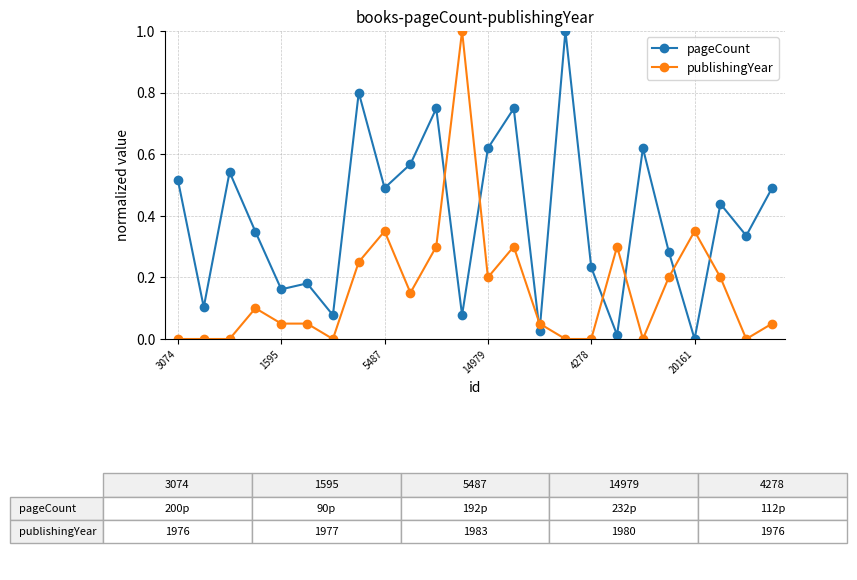

True or false: pageCount has more than 2 points higher than both neighbors.

True